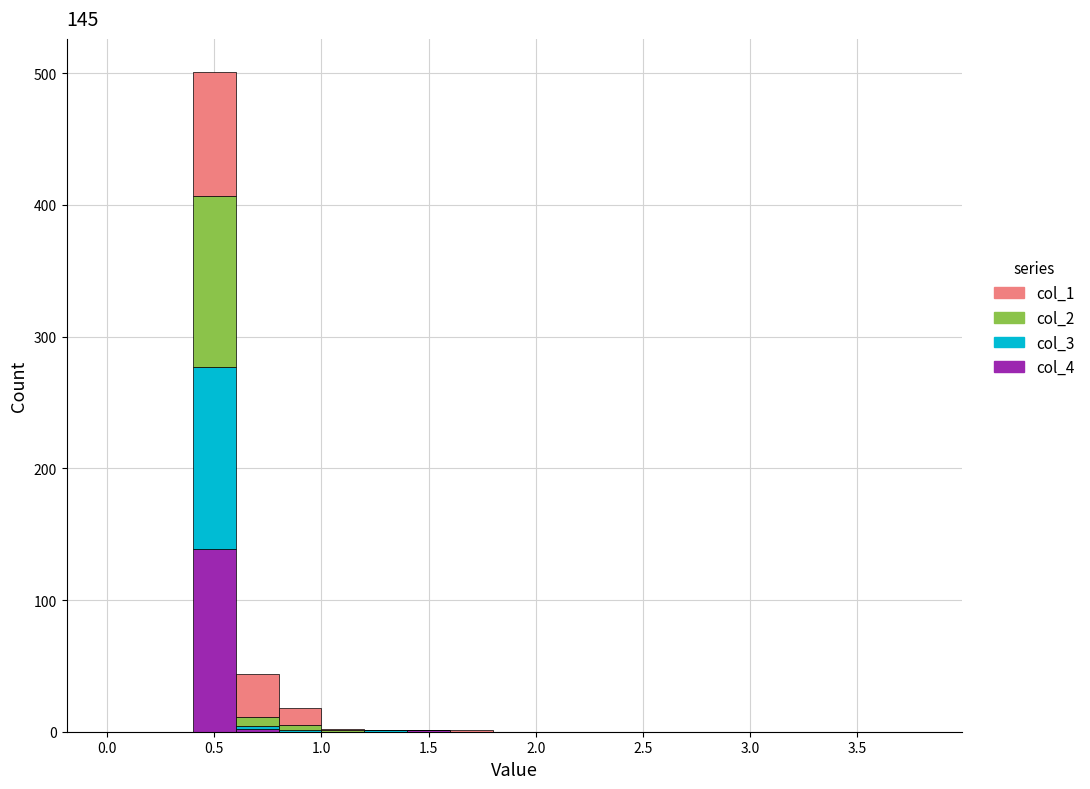

What is the total height of the stacked bar covering 0.4 to 0.6 on the x-axis? The values are not printed on the chart, so give them approximately, as read against the axis.

500